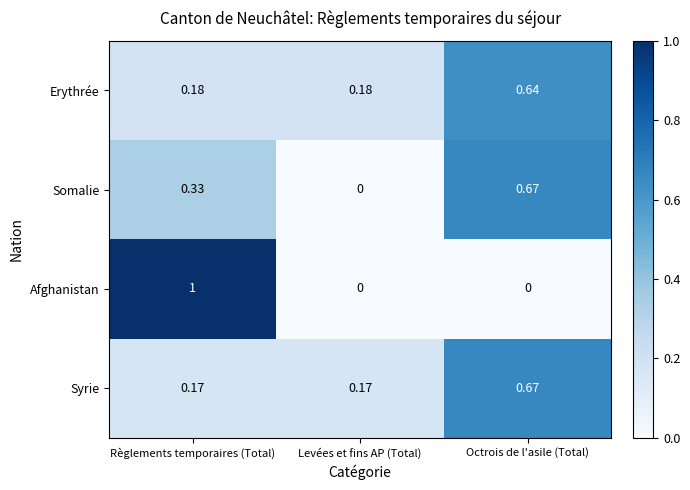

Which category has the lowest value in the Somalie series?

Levées et fins AP (Total)